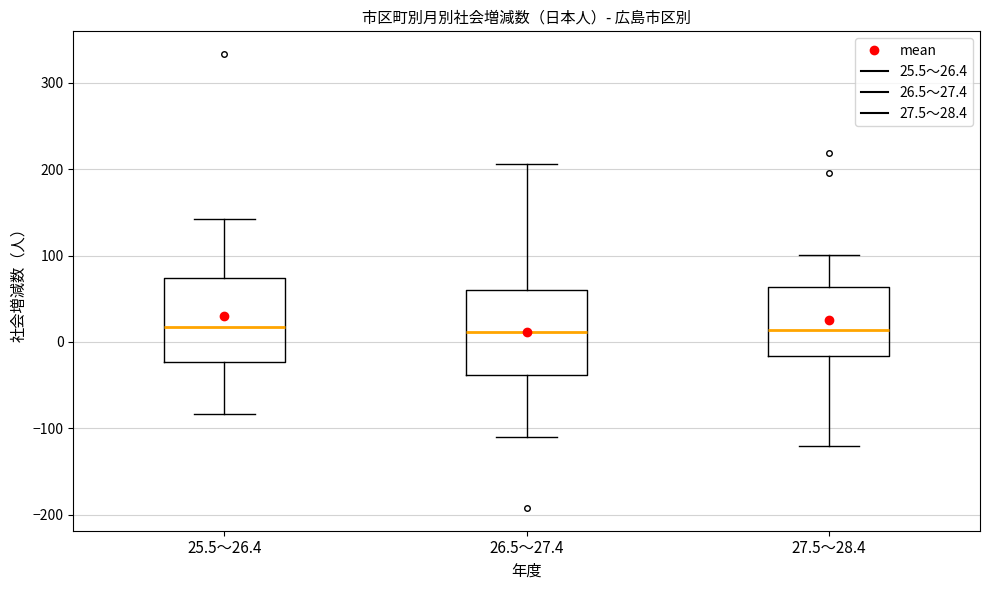

Where is the upper edge of the box for 27.5～28.4 on the y-axis? The values are not printed on the chart, so give them approximately, as read against the axis.

60